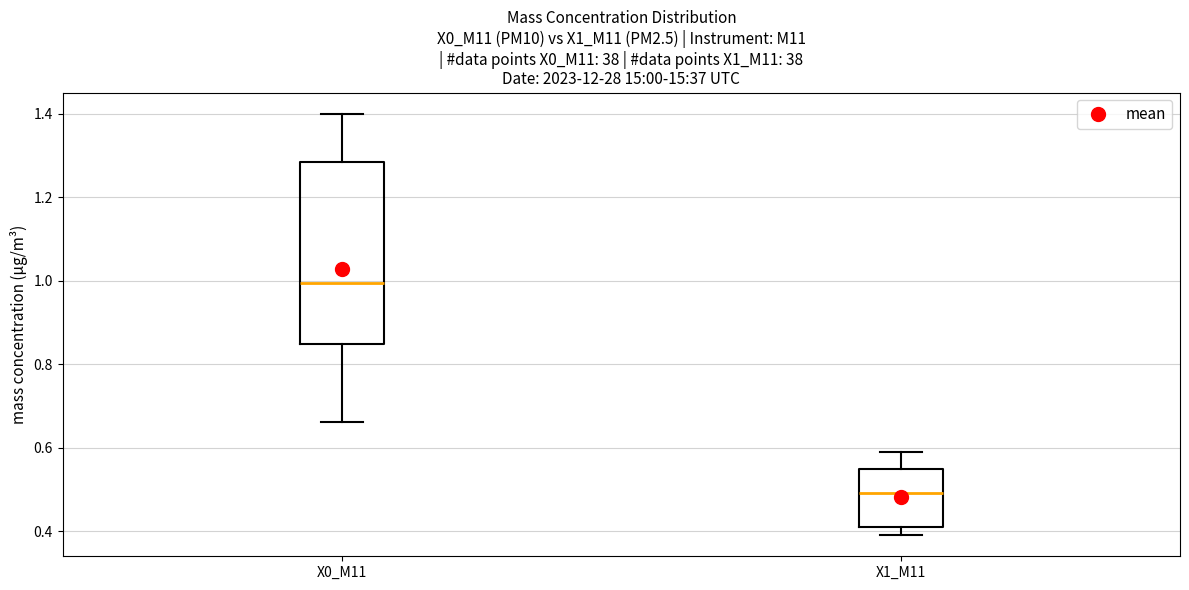

Which box is the tallest, from its lower edge to its upper edge?

X0_M11